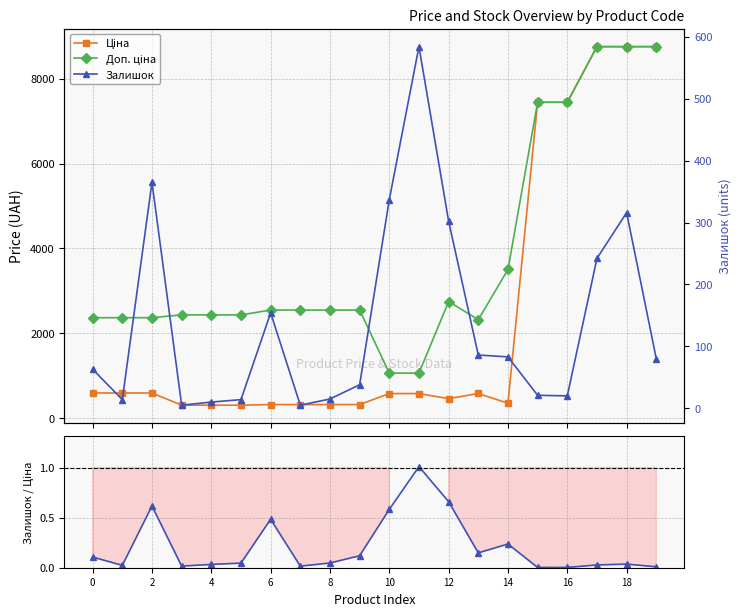

Which category has the highest value in the Залишок / Ціна series?

11